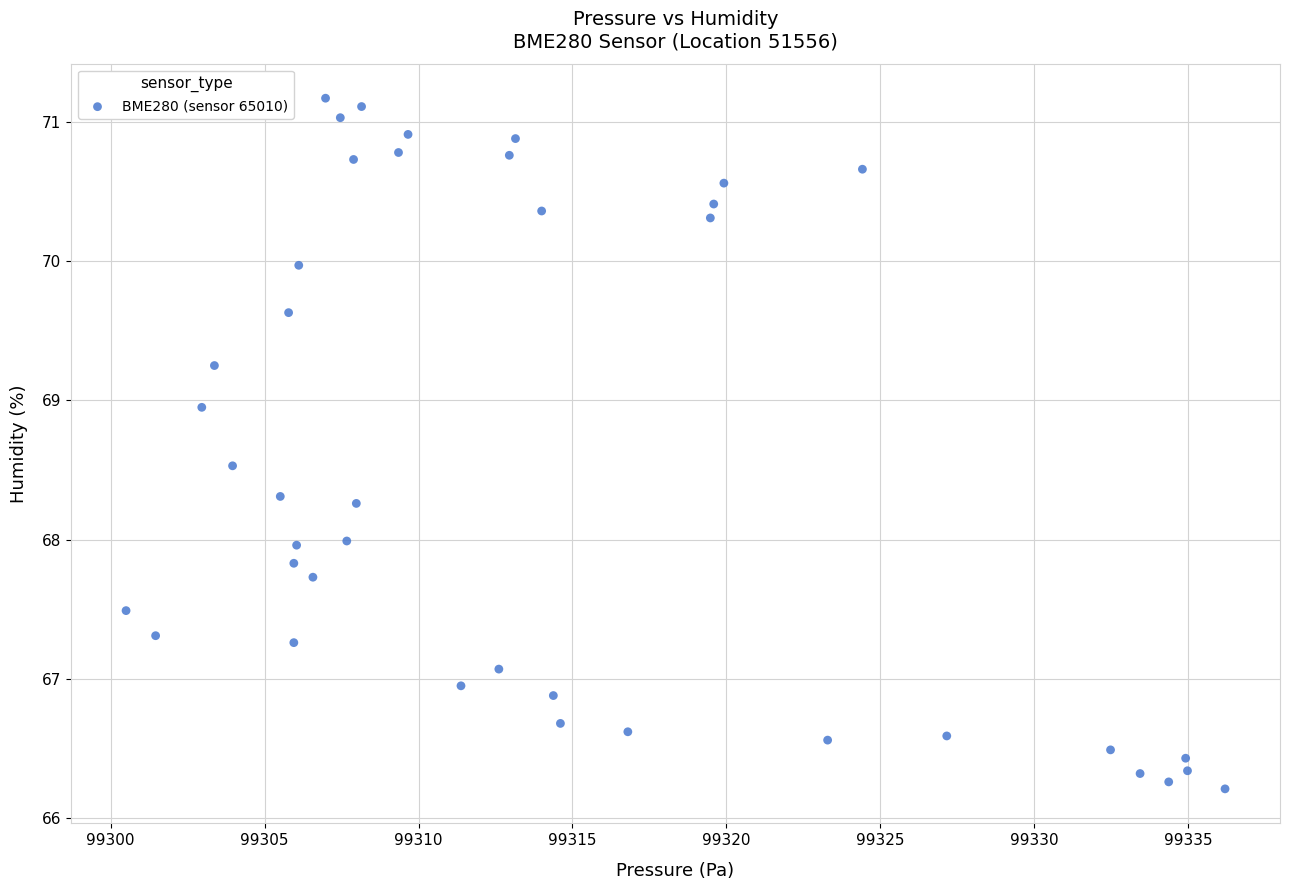

What is the range of Y values (max minus min)?

5.0